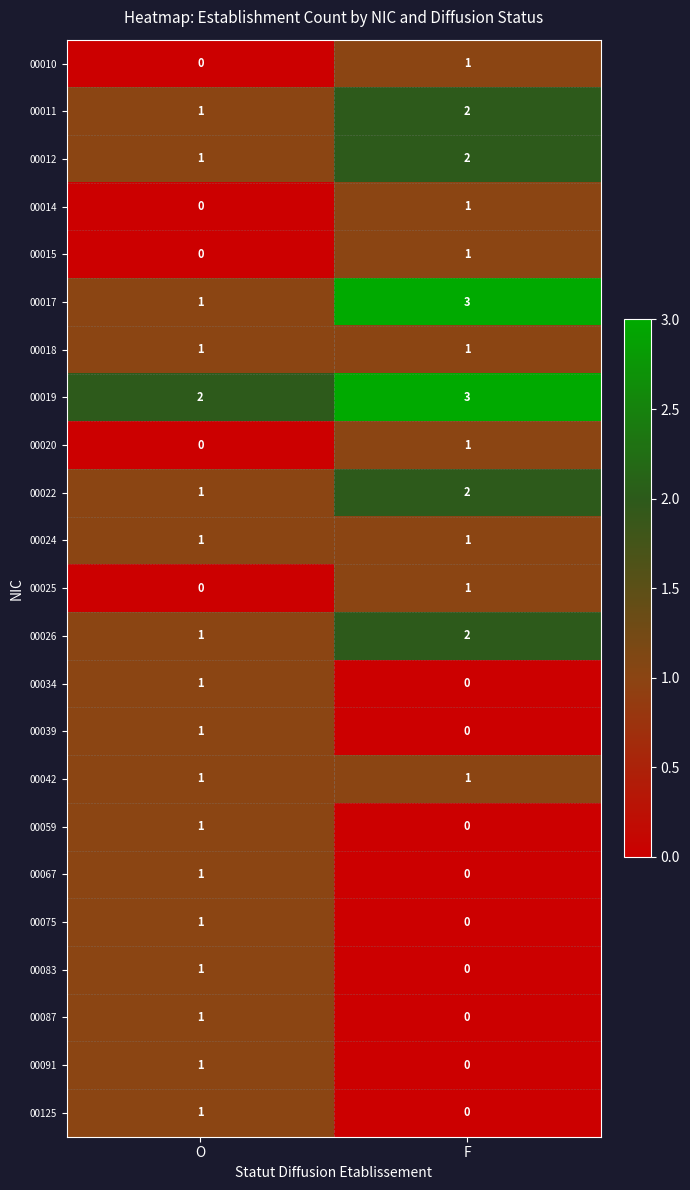

Count the number of data series in this chart.

23